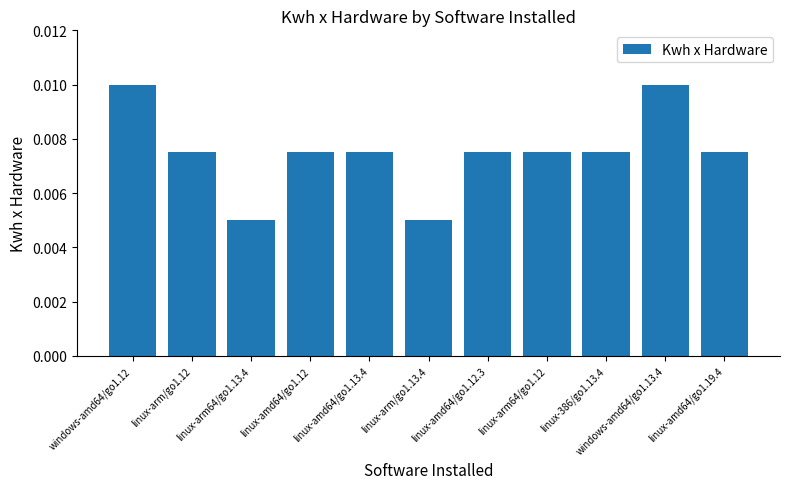

Count the values in the range 0 to 1.

11